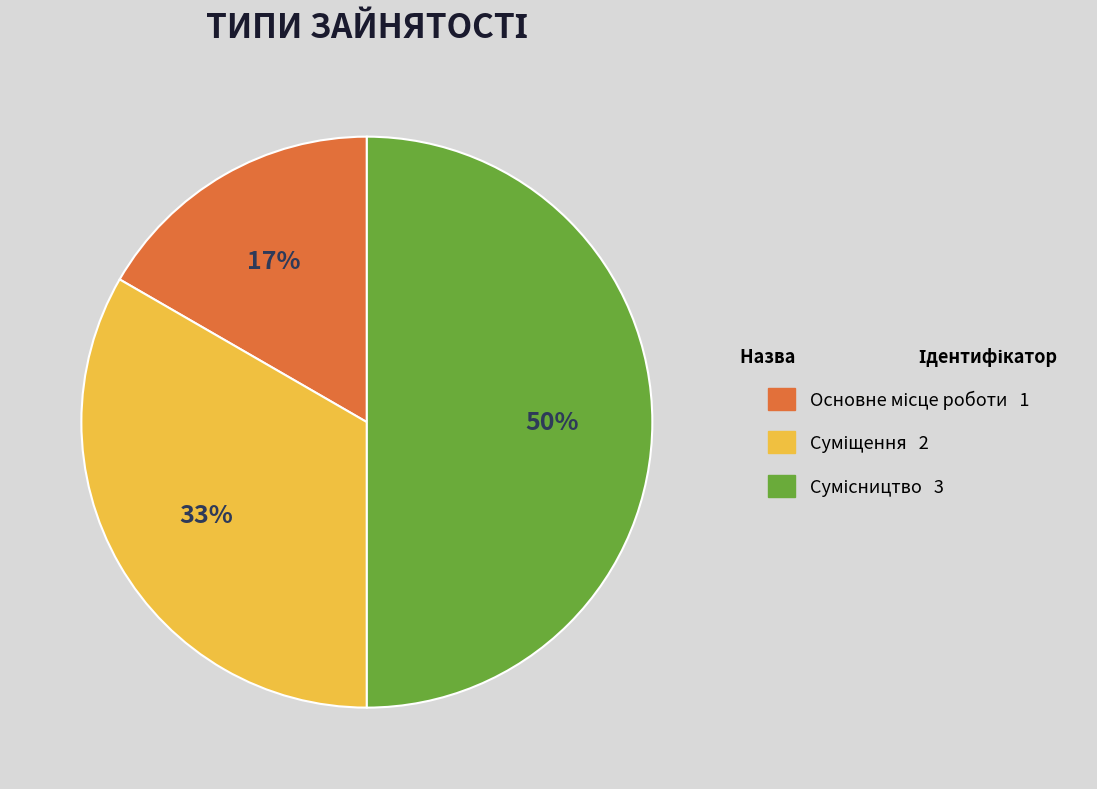

How many slices are in this pie chart?

3